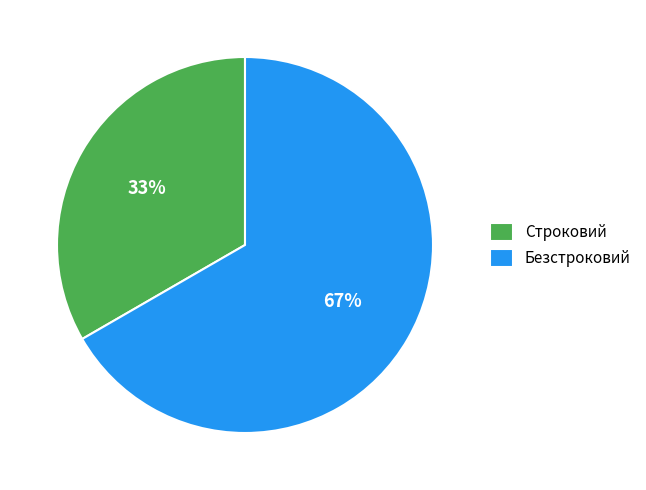

Combined, do Строковий and Безстроковий account for over 50%?

Yes